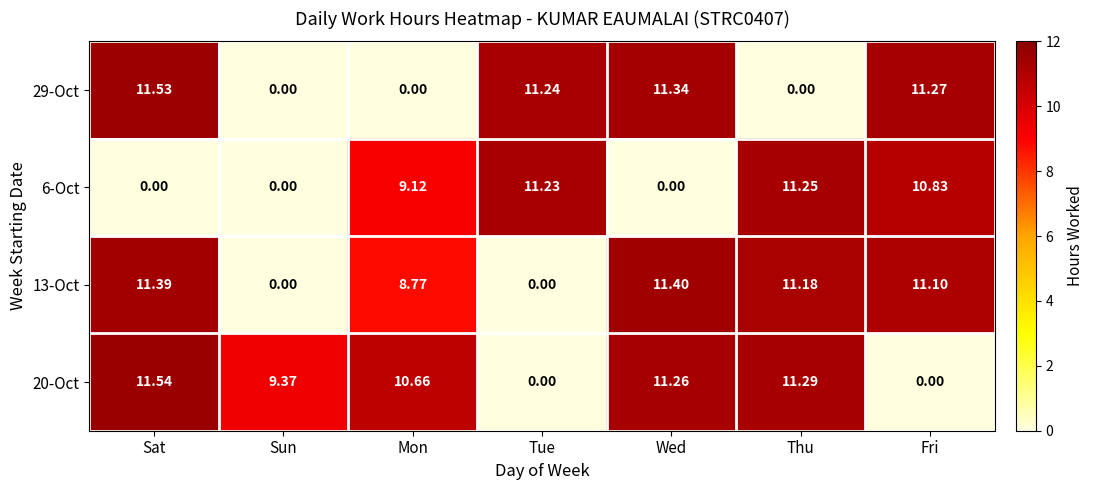

At which label does 20-Oct reach its peak?

Sat